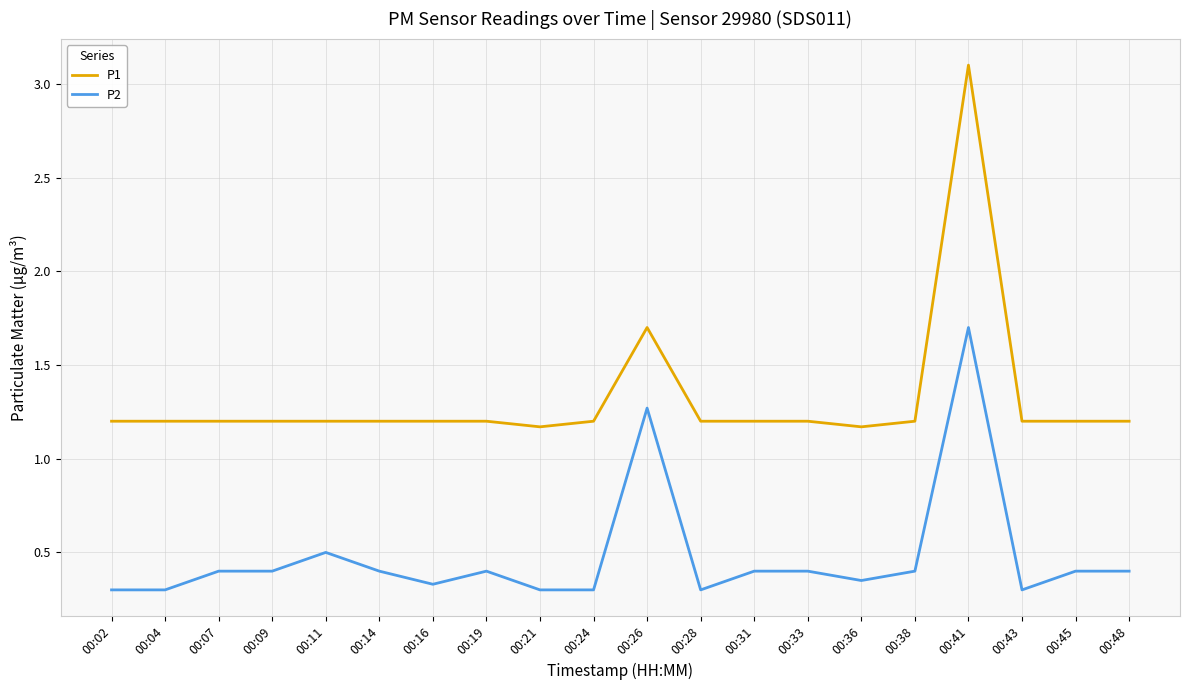

Count the number of categories in the chart.

20